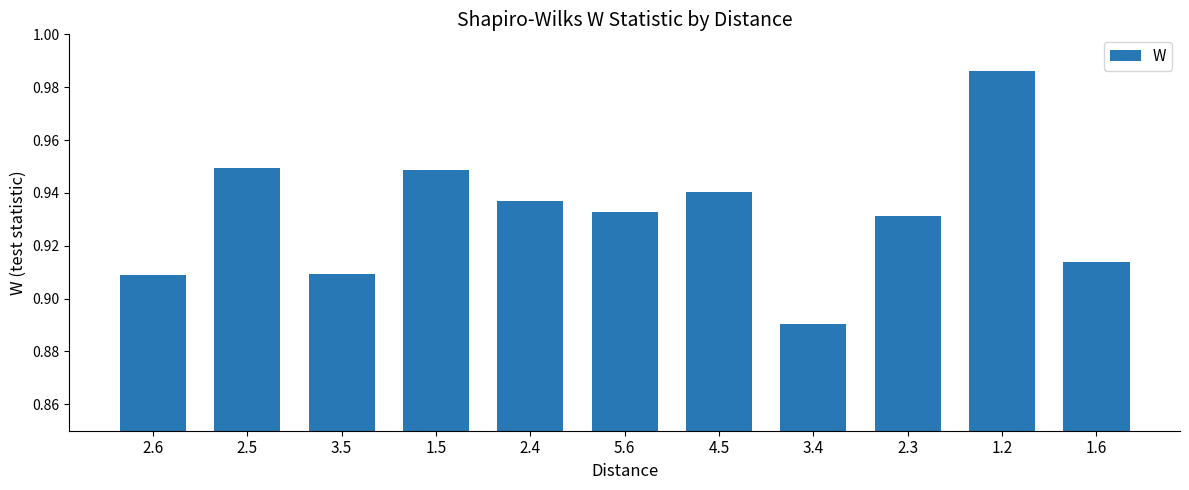

Does the chart contain stacked bars?

No